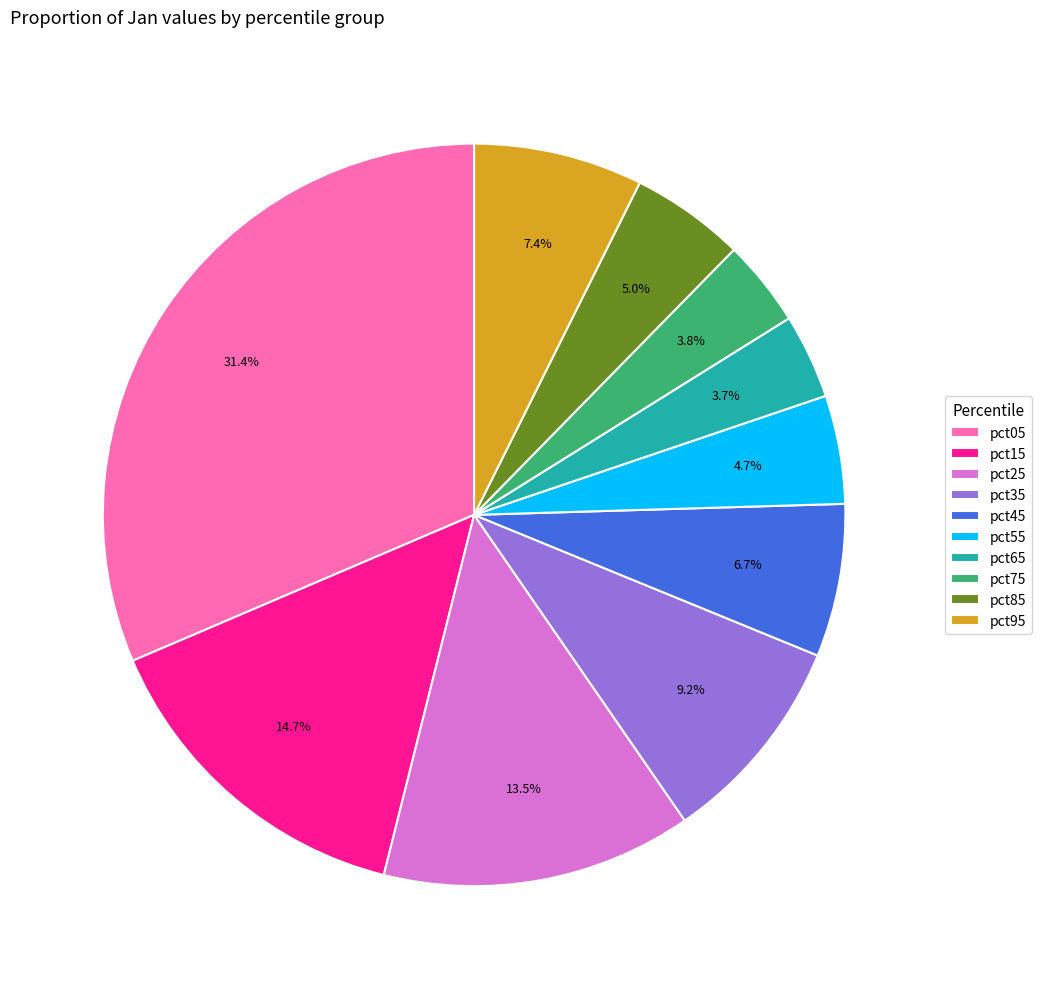

Which slice is the largest?

pct05